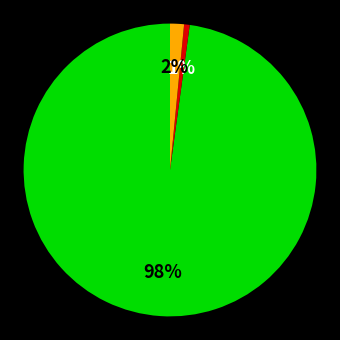

How many slices are in this pie chart?

3